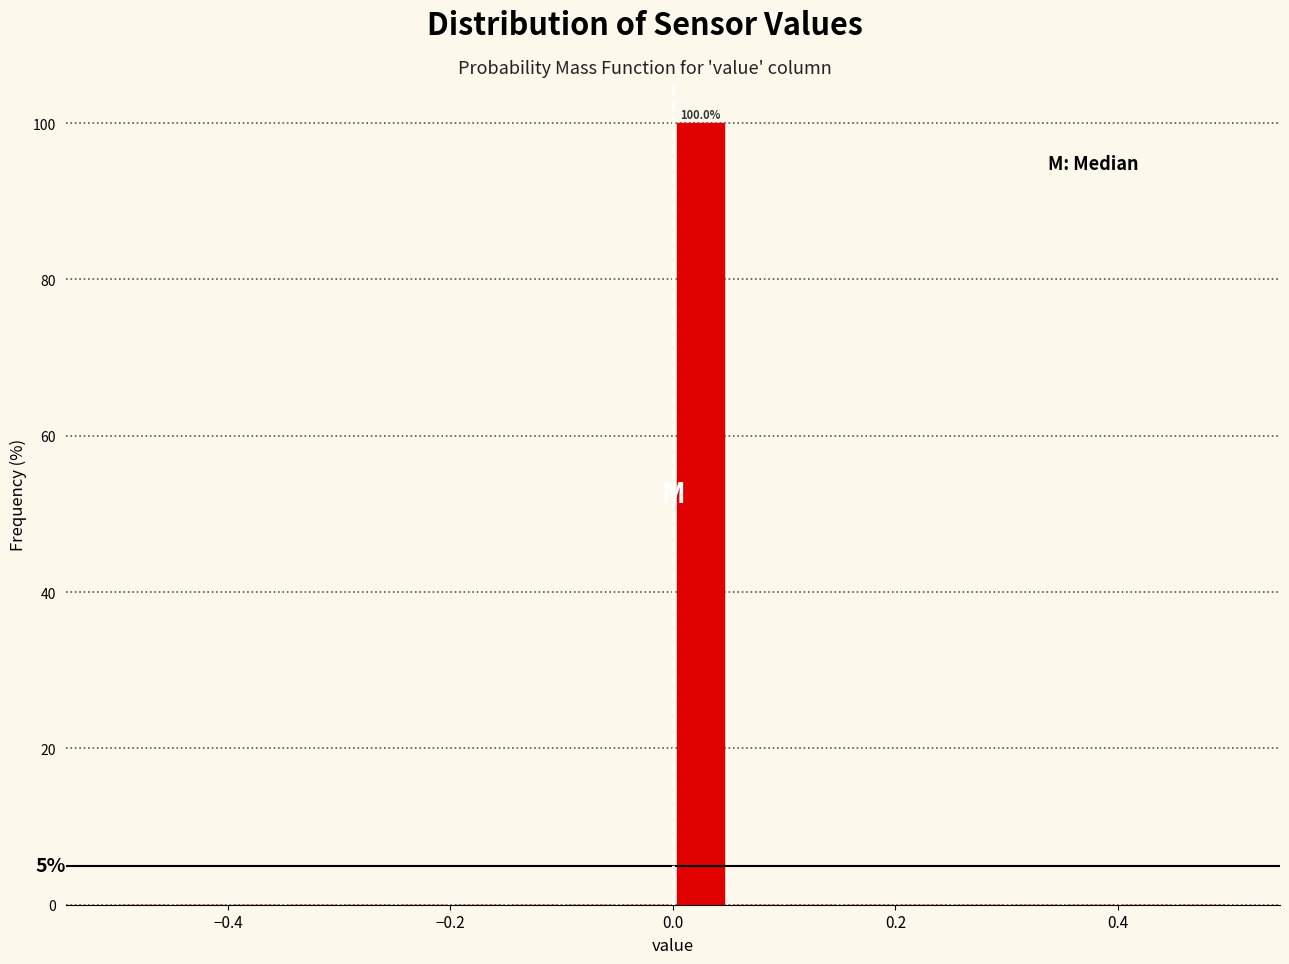

Read against the x-axis, roughly where is the centre of the tallest bar?

0.02